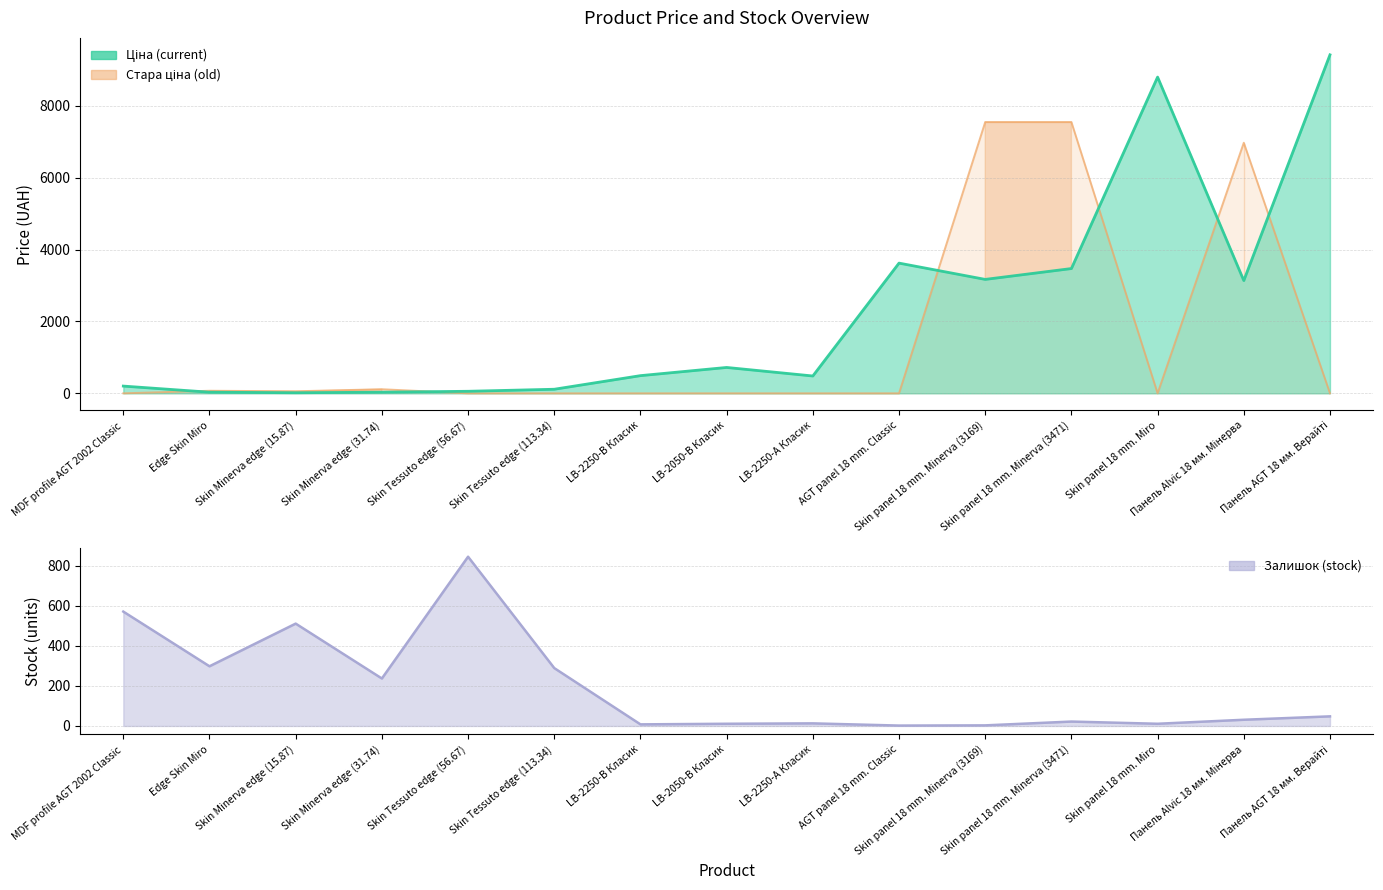

How many values in the Ціна series are below 491?

7